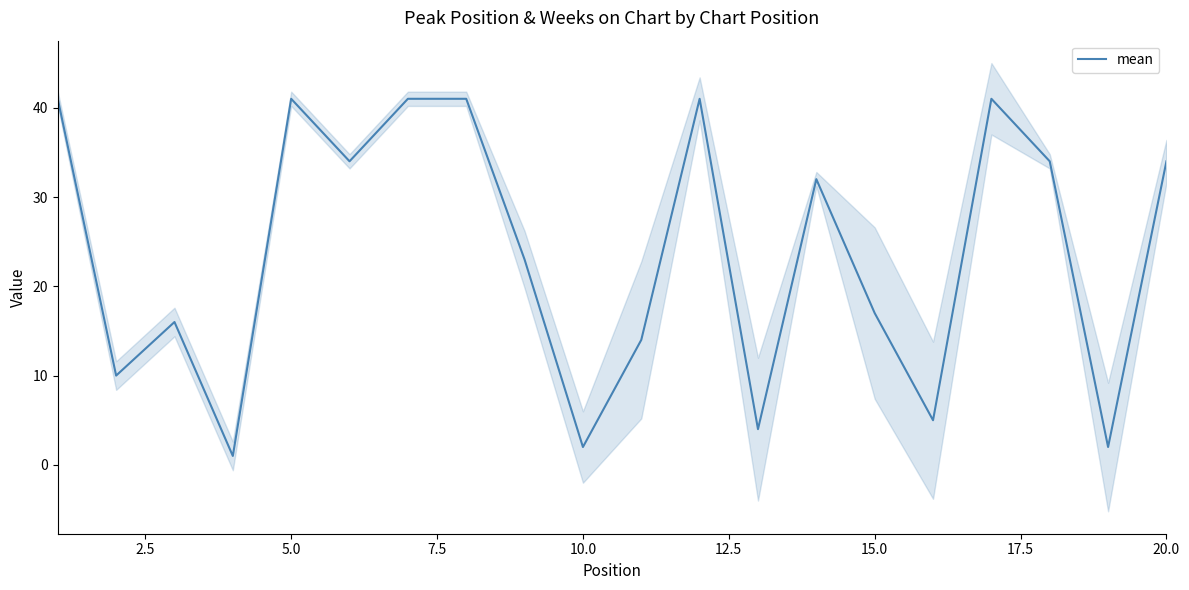

At which category does the data reach its first local peak?

5.0